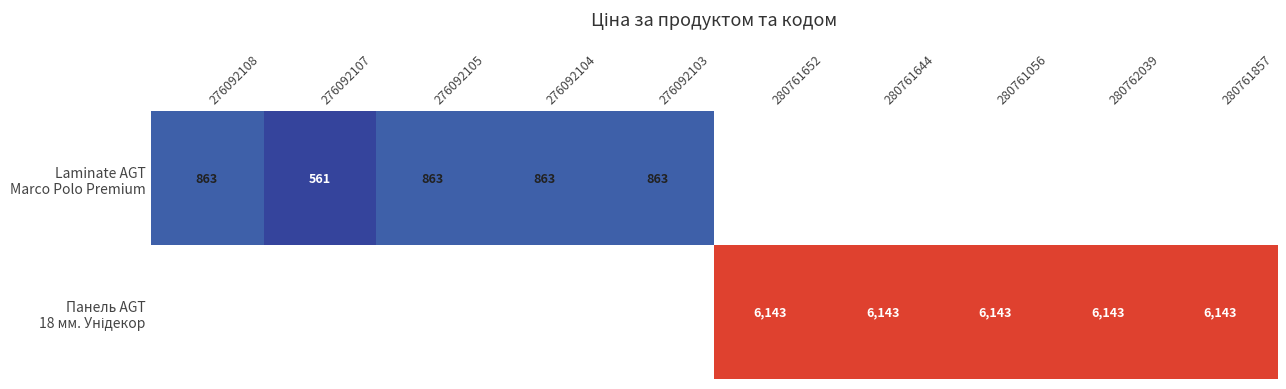

Rank the series at 280761652 from highest to lowest value.

Laminate AGT Marco Polo Premium, Панель AGT 18 мм. Унідекор